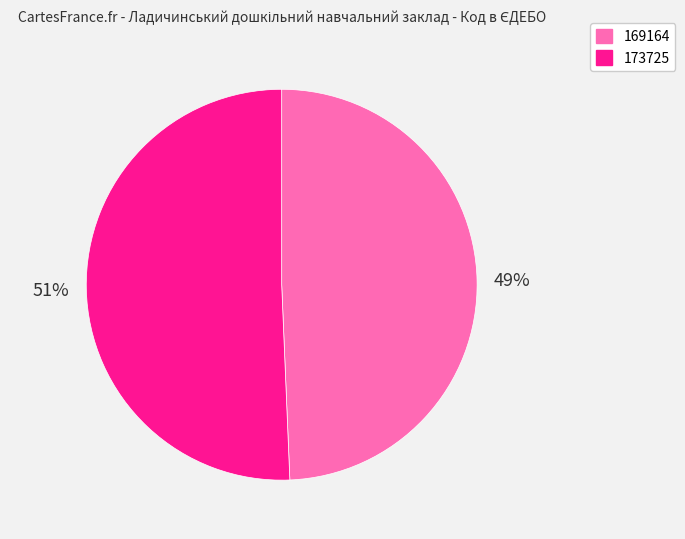

Which has a higher value, 169164 or 173725?

173725